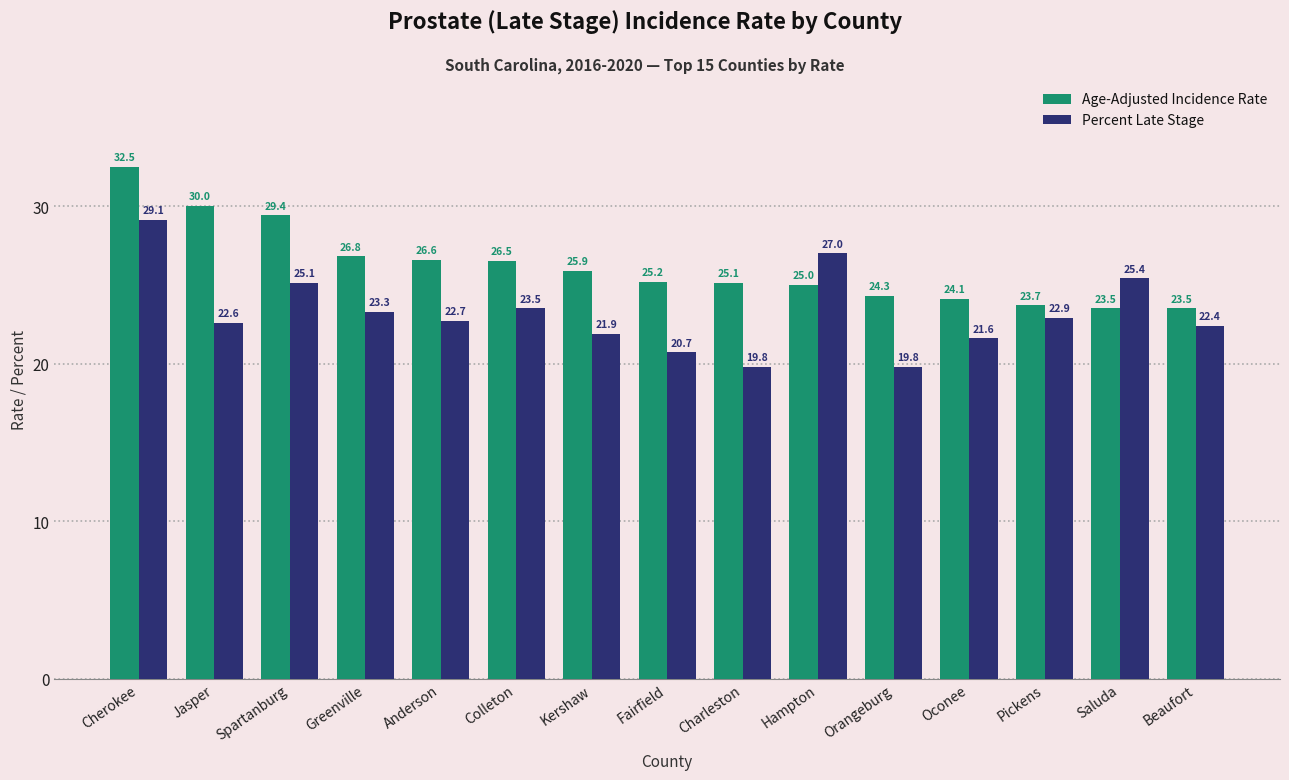

What position from the left is Greenville?

4